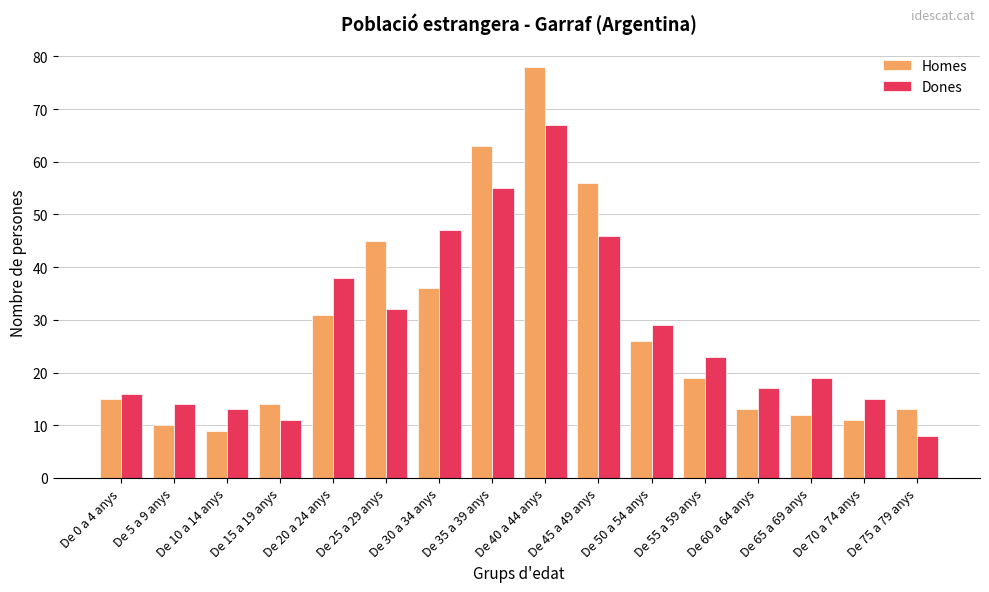

Which label corresponds to the largest value in the chart?

De 40 a 44 anys